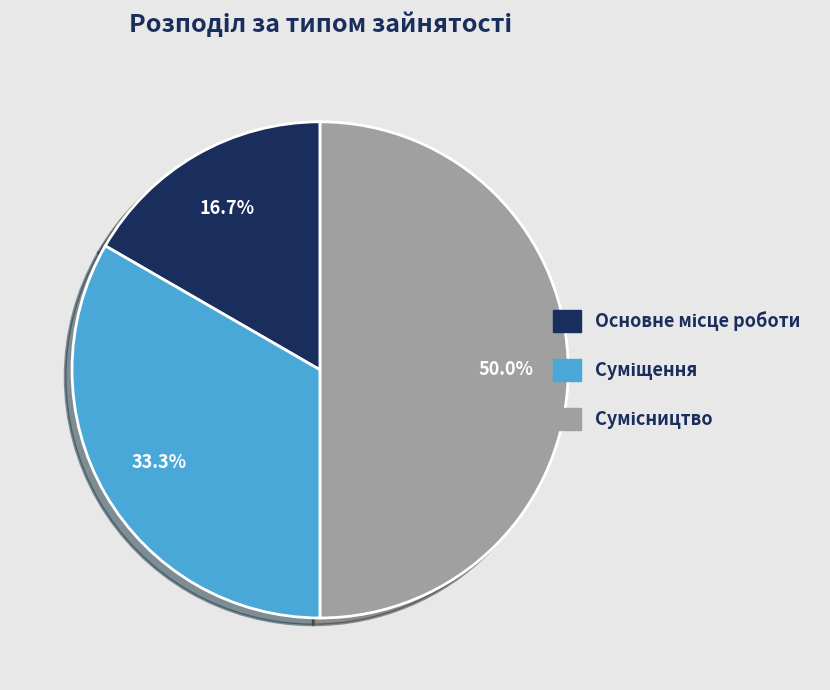

How many segments does this pie chart have?

3